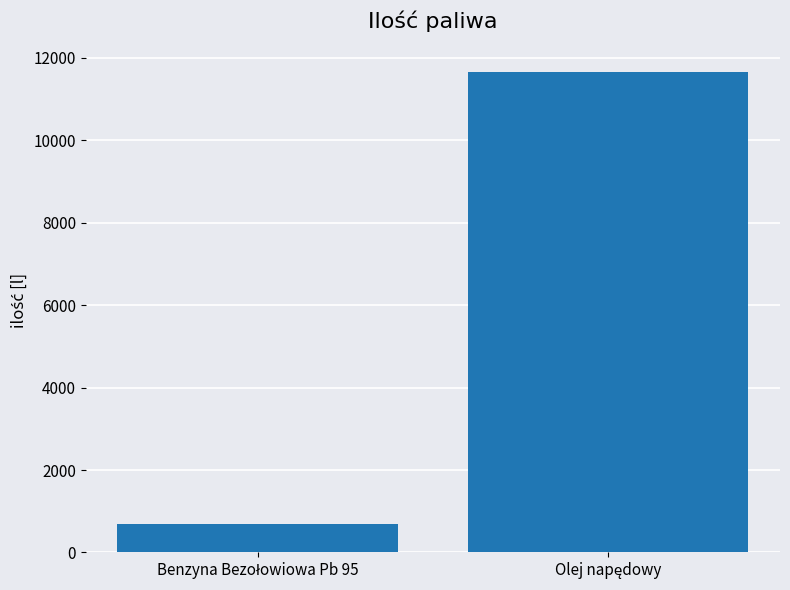

What is the average value?

6175